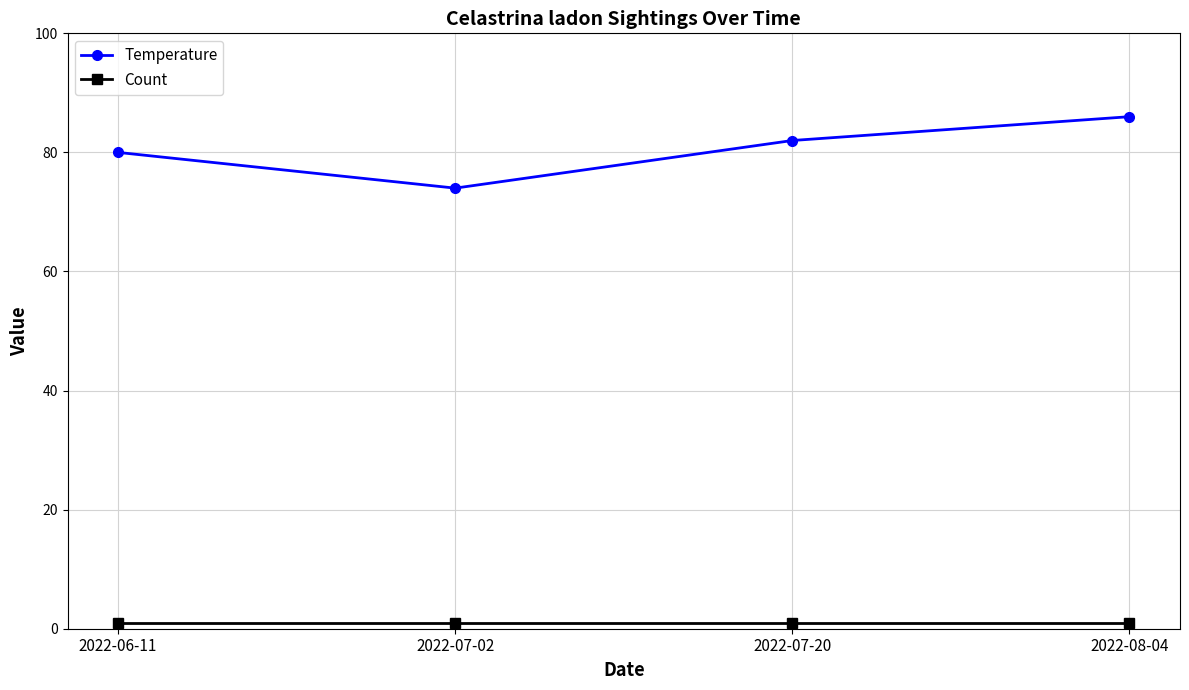

At which label does Temperature reach its minimum?

2022-07-02